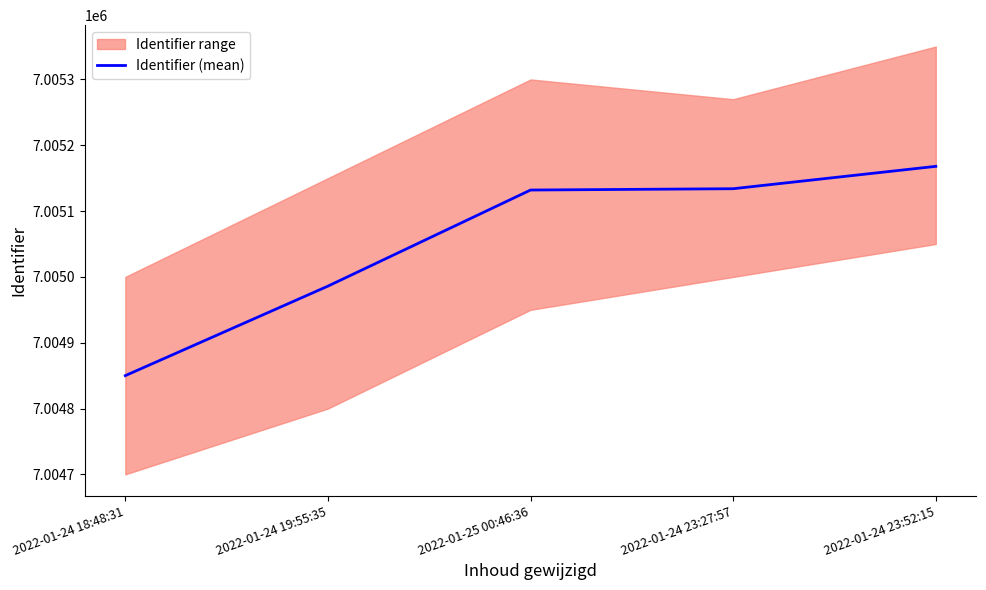

How many data points are above 7005132?

2